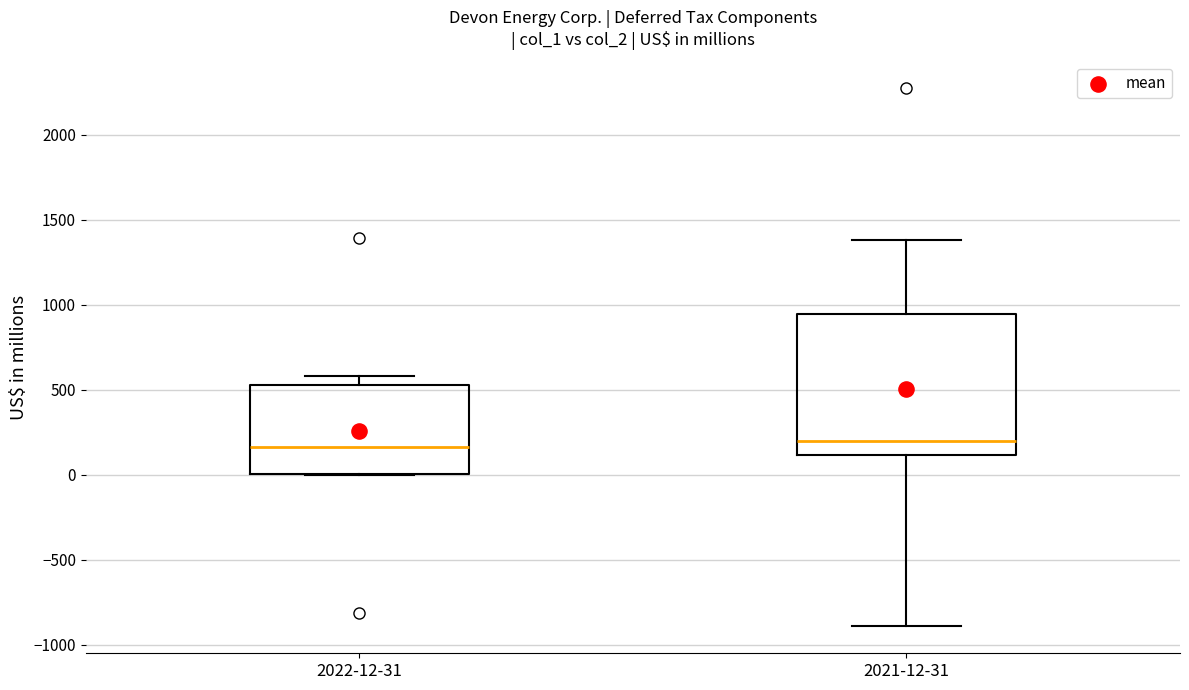

Where is the lower edge of the box for 2022-12-31 on the y-axis? The values are not printed on the chart, so give them approximately, as read against the axis.

0